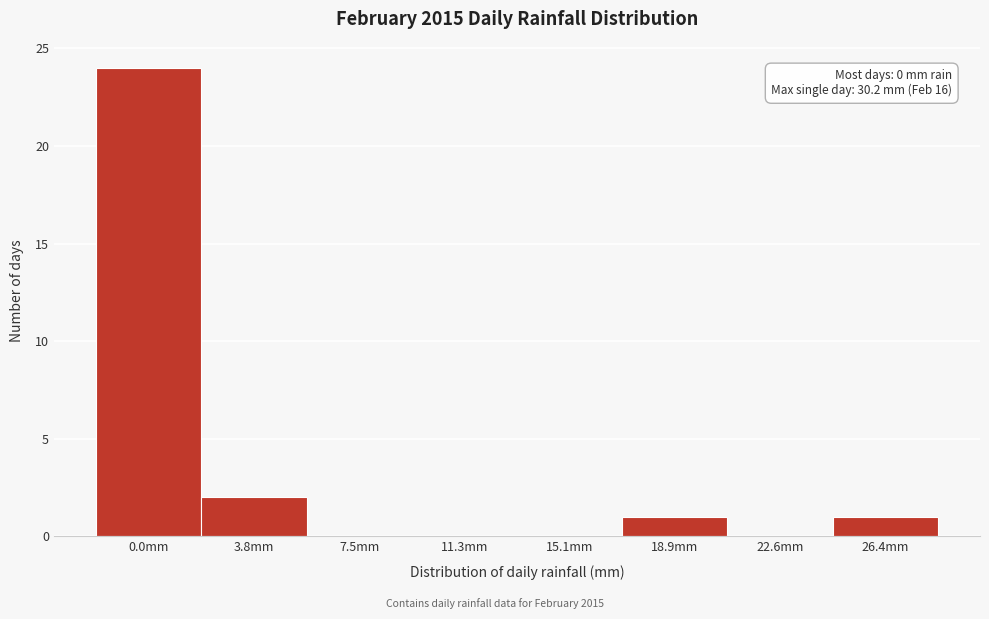

Reading left to right, extract all data points from this chart.

0.0mm=24	3.8mm=2	7.5mm=0	11.3mm=0	15.1mm=0	18.9mm=1	22.6mm=0	26.4mm=1